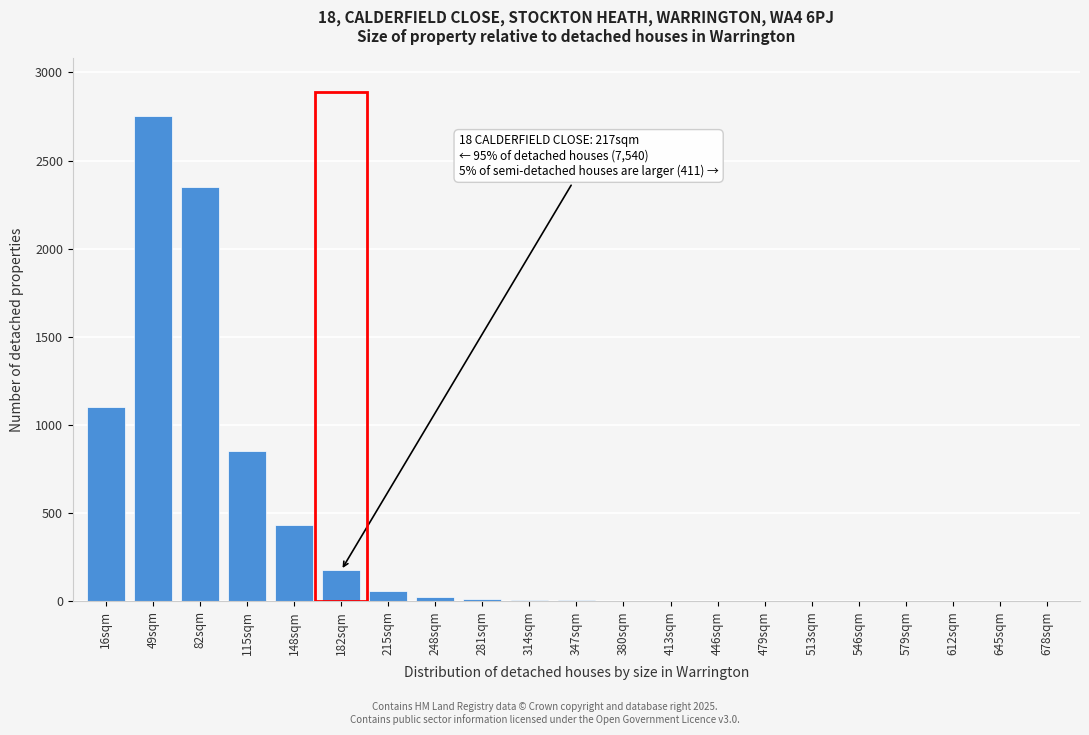

Which label corresponds to the largest value in the chart?

49sqm